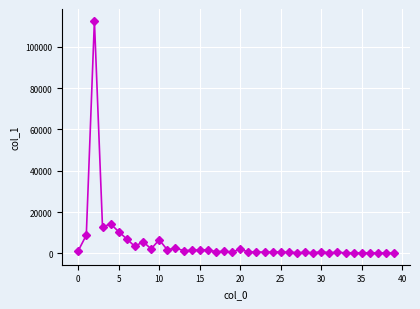

What is the average value?

5235